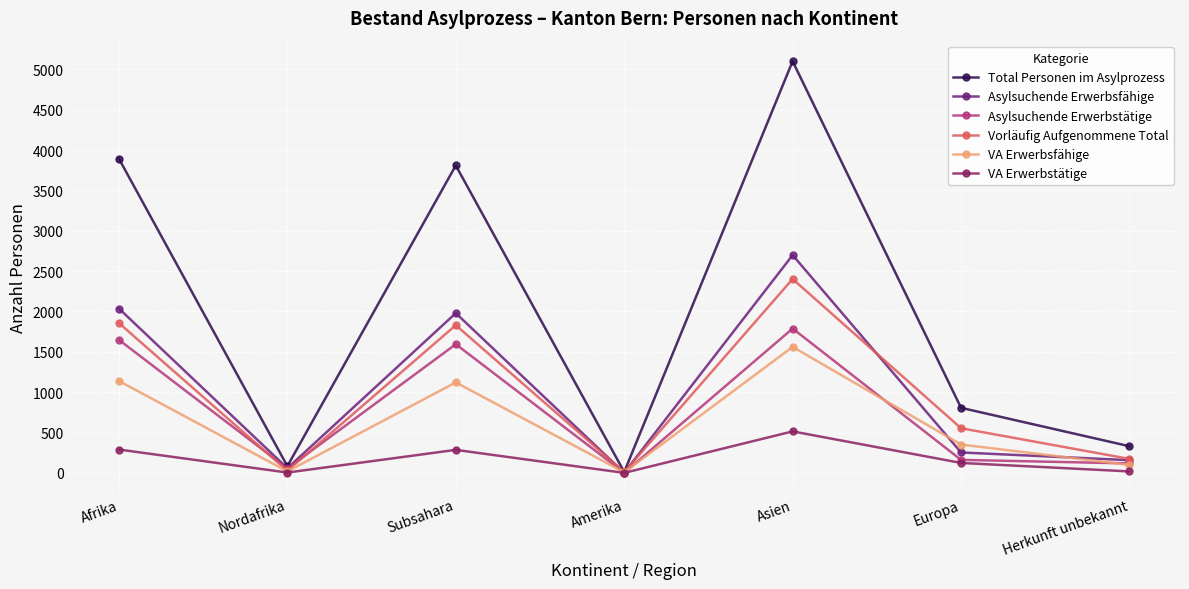

Which series has the widest spread of values?

Total Personen im Asylprozess